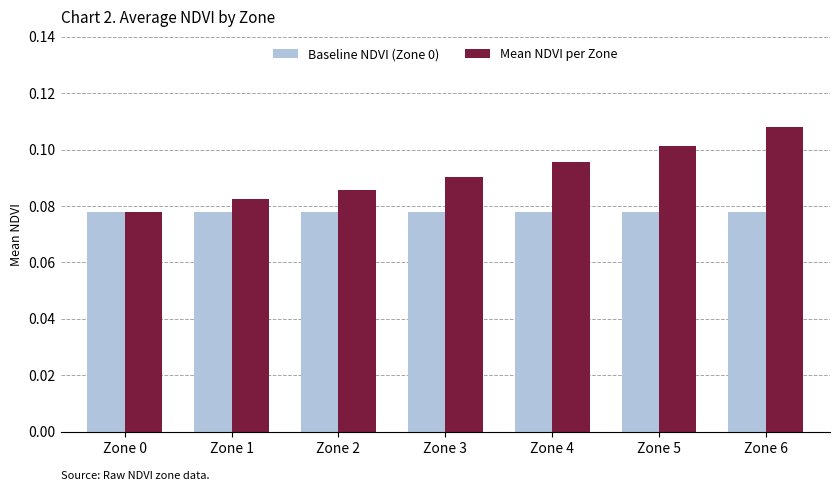

At how many categories does at least one series exceed 0?

7